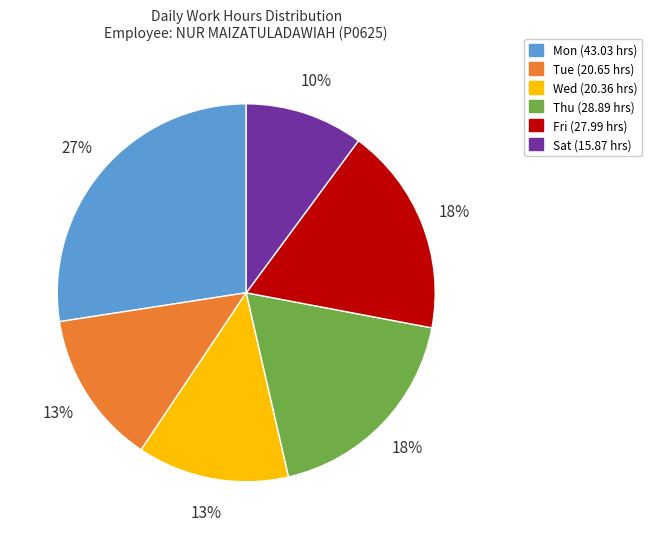

Is there a majority slice in this chart?

No